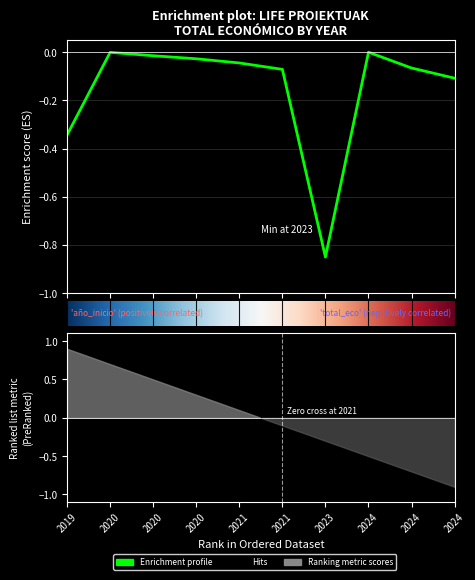

What is the sum of all values?

-1.5